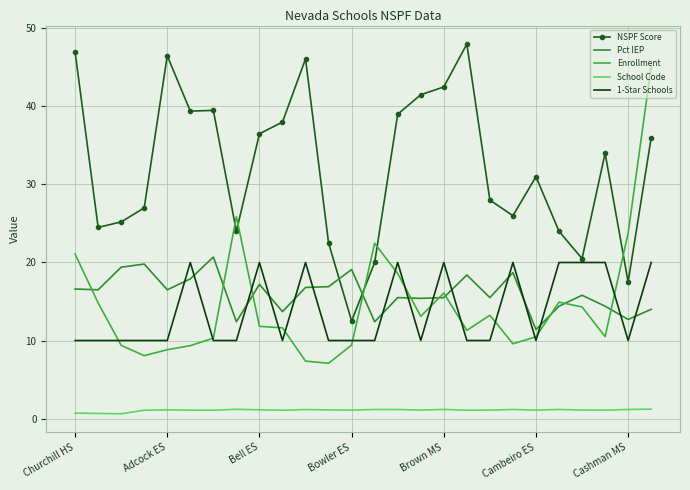

Which series has the largest range (max minus min)?

Enrollment